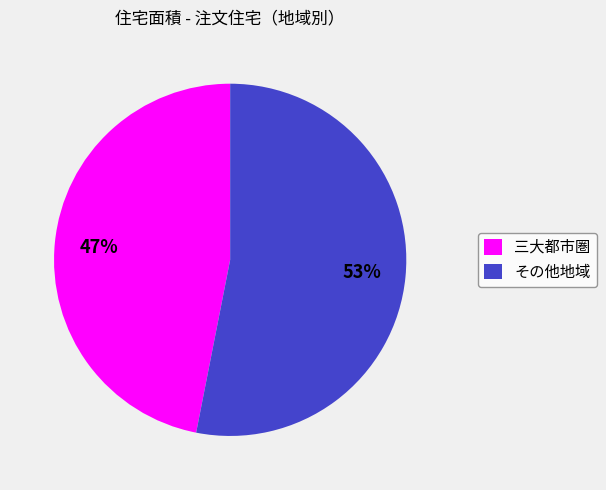

How many segments does this pie chart have?

2